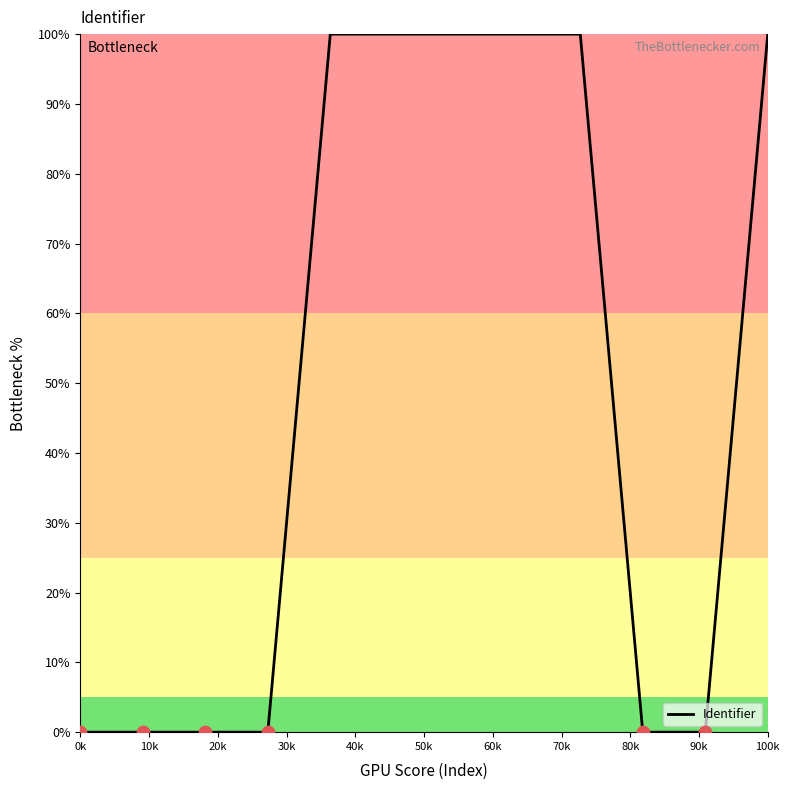

What is the difference between the maximum and minimum values?

100.0